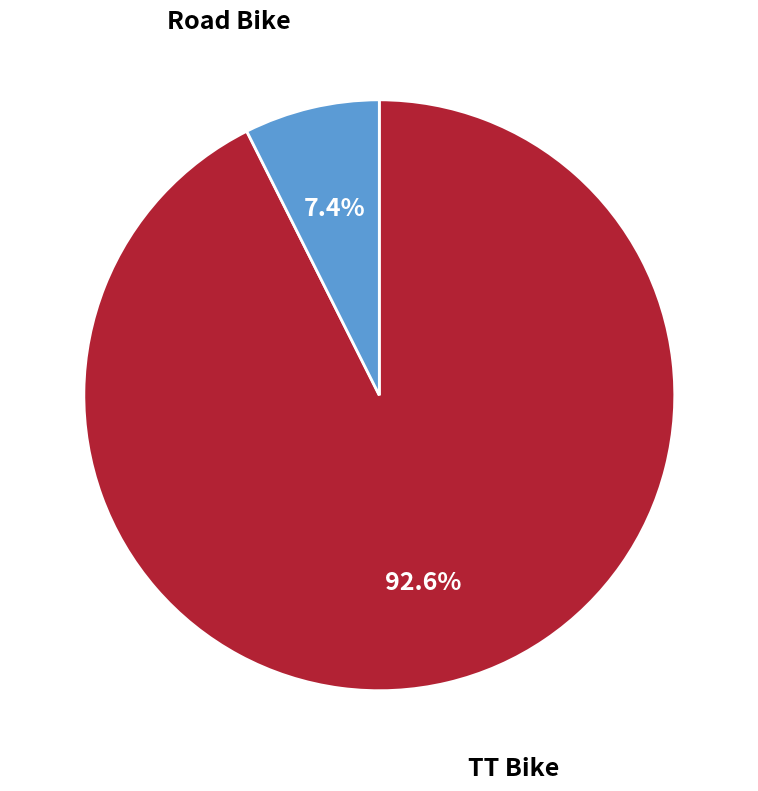

True or false: TT Bike accounts for 93% of the total.

True